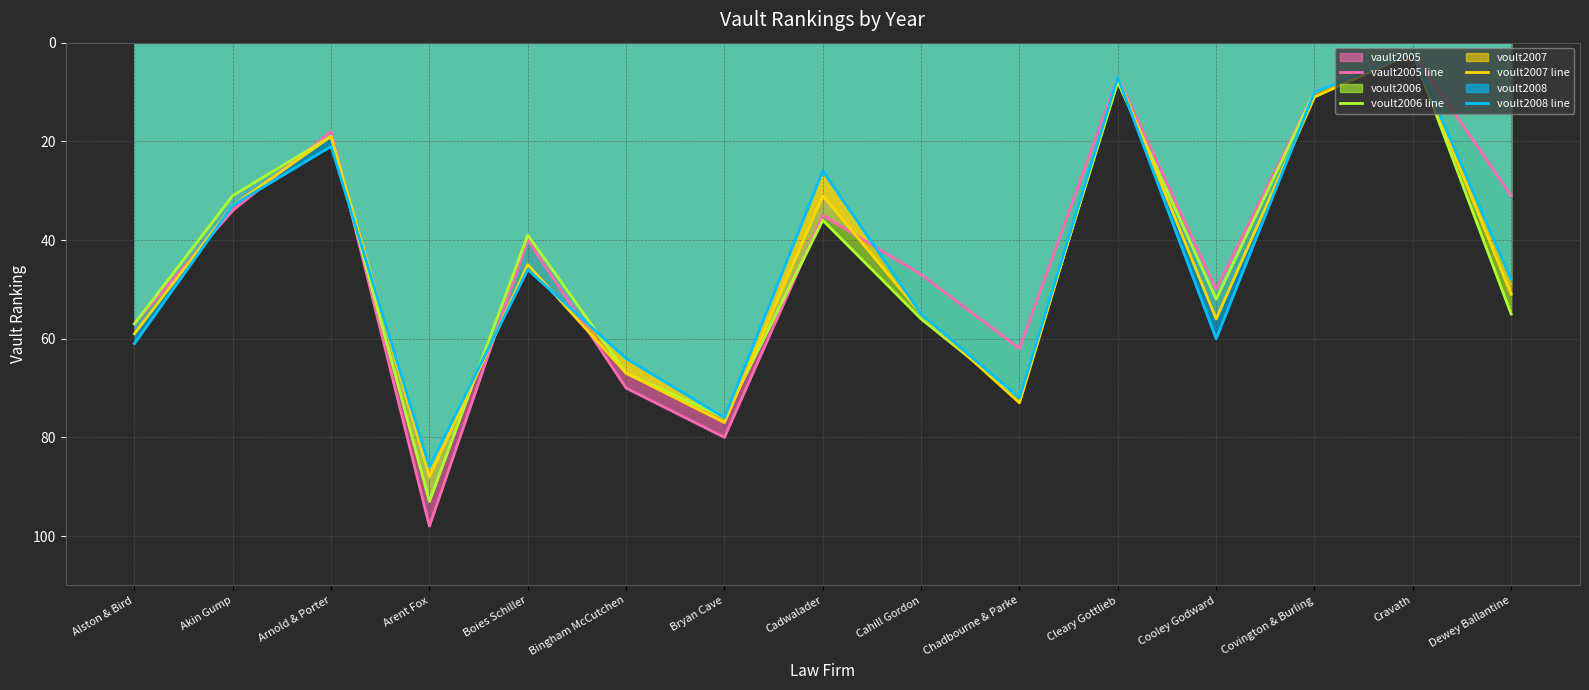

Which category has the lowest value in the vault2005 line series?

Cravath